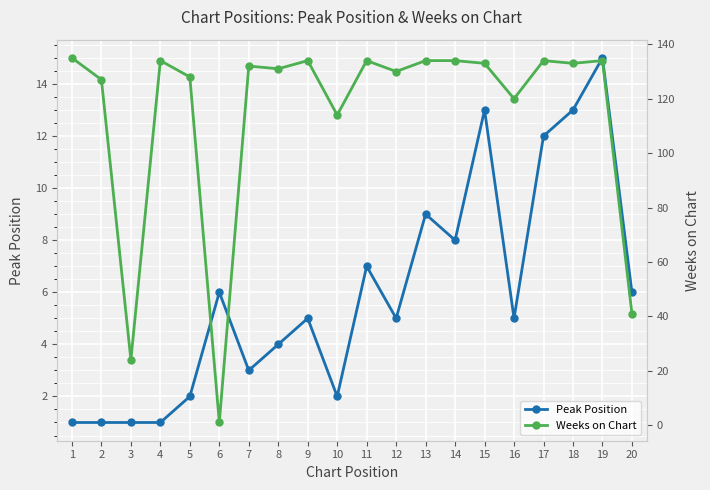

How many lines are shown in the chart?

2